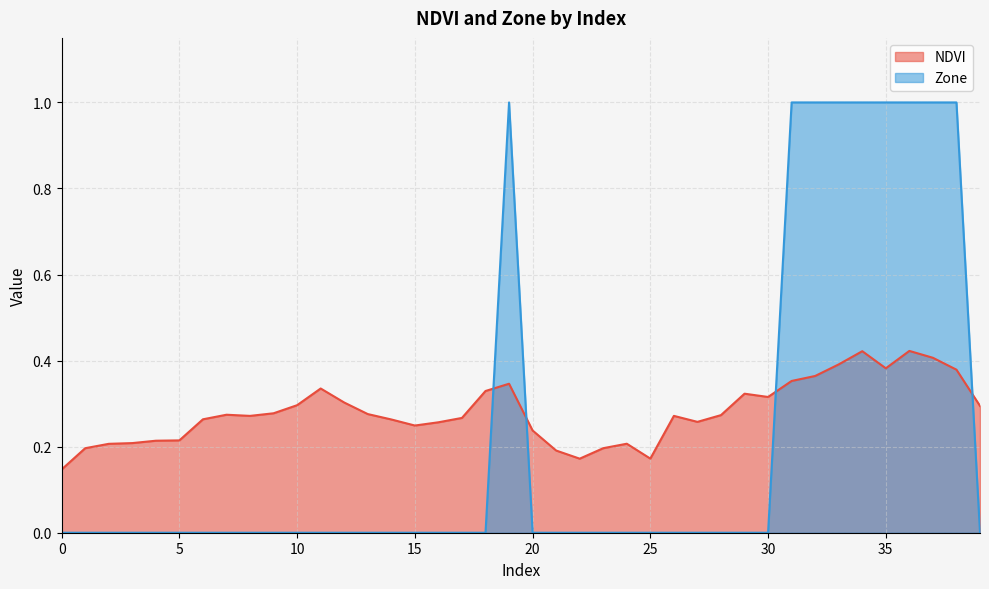

What are all the series names shown in the legend?

NDVI, Zone